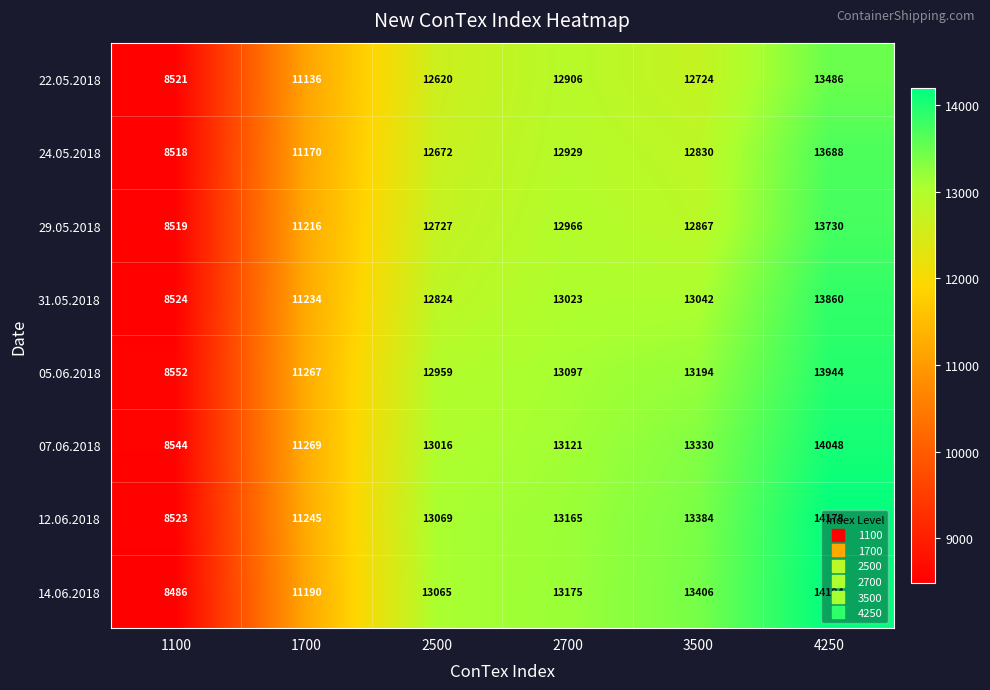

How many values in the 14.06.2018 series are below 13175?

3